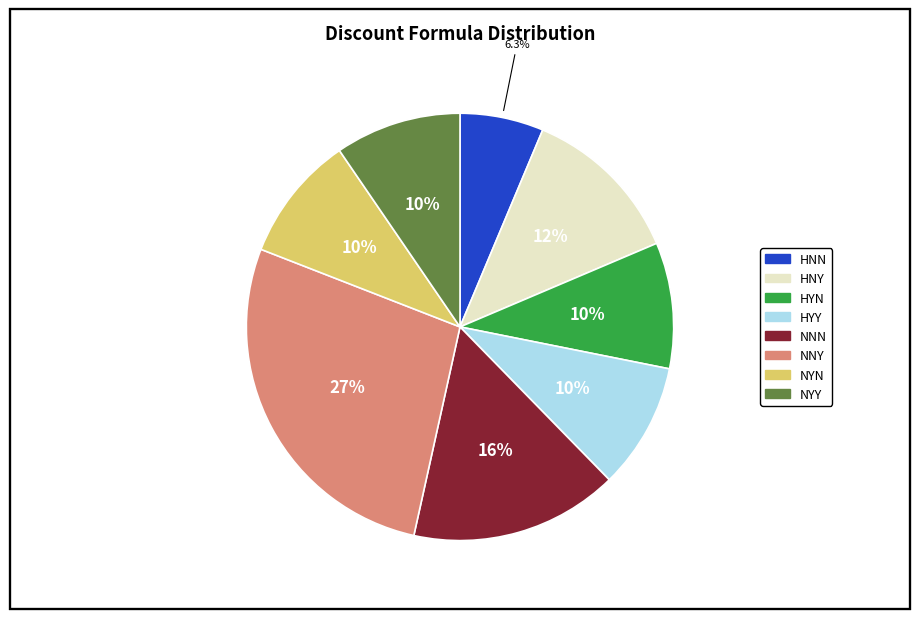

How much of the chart is everything except NYY?

90.5%